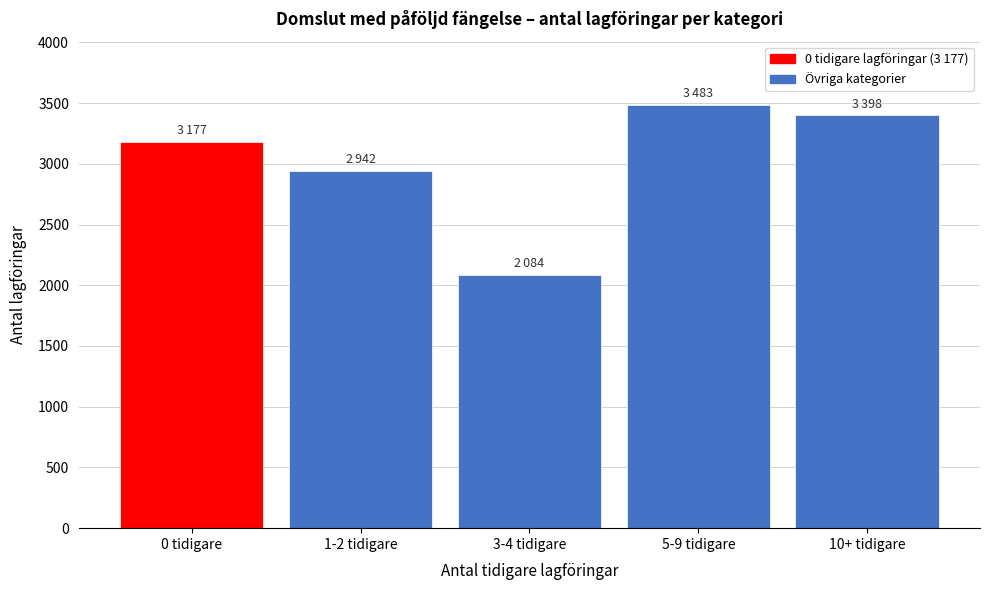

Reading right to left, extract all data points from this chart.

3398	3483	2084	2942	3177